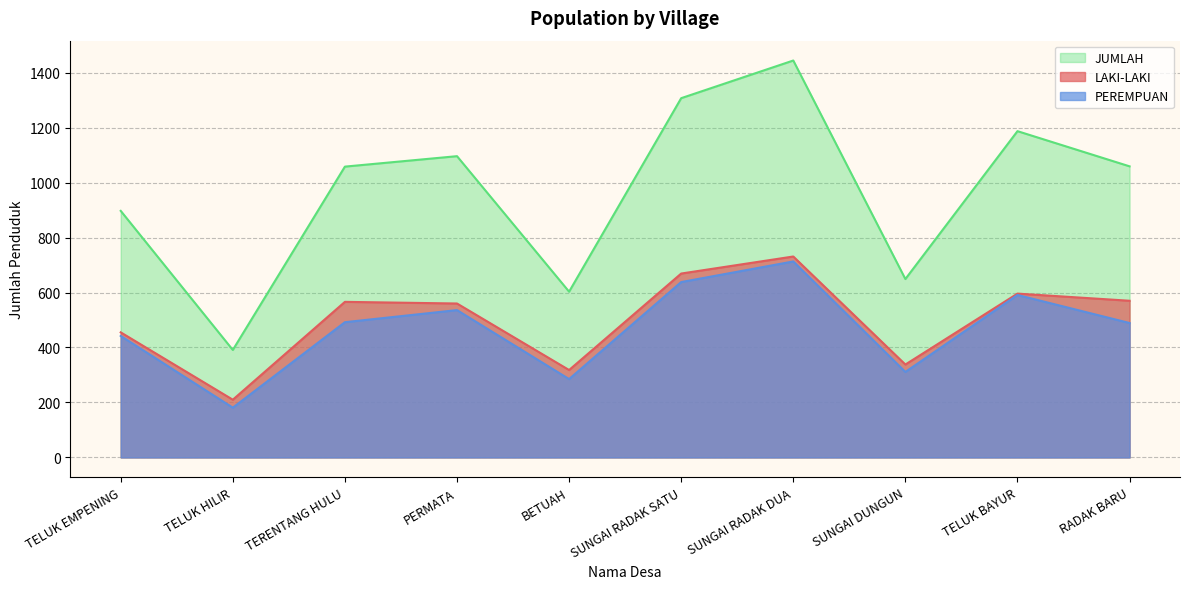

What position from the right is PERMATA?

7